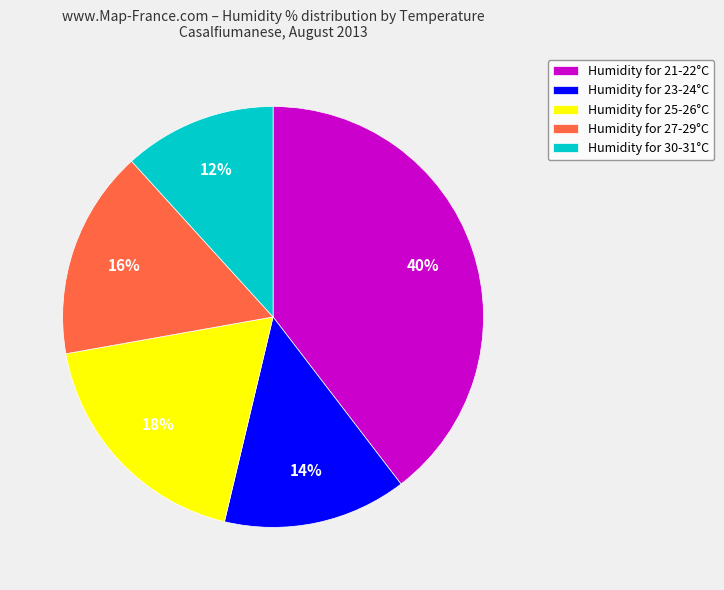

The Humidity for 21-22°C slice represents 47% of the pie. True or false?

False